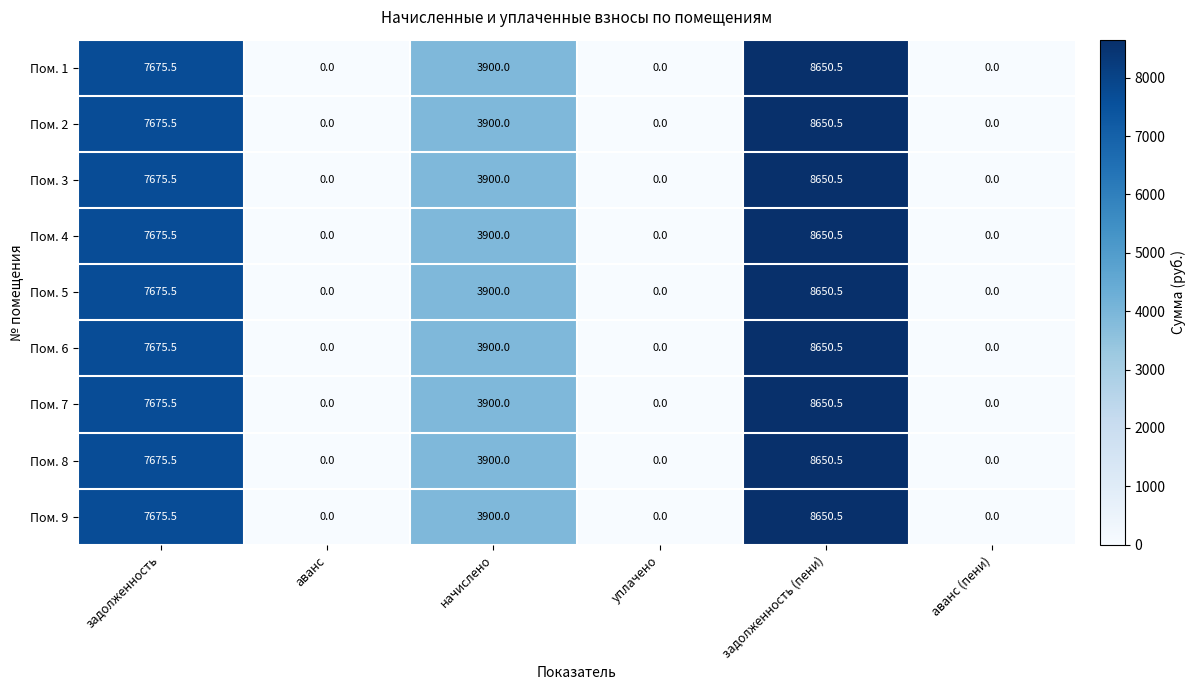

What is the sum of all Пом. 9 values?

20226.0